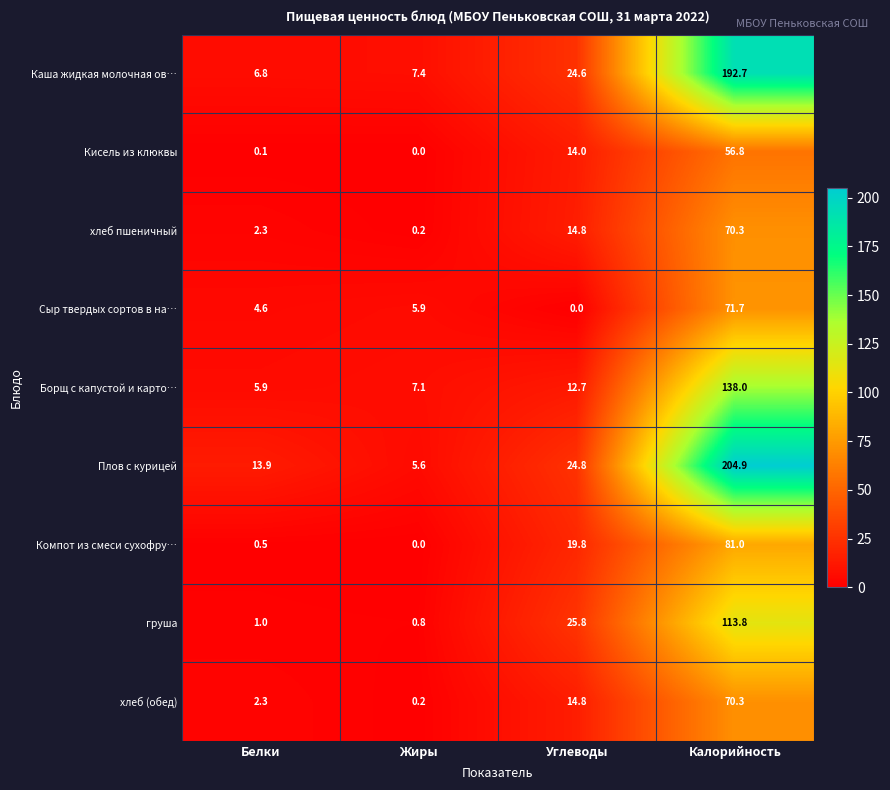

Count the number of data series in this chart.

9